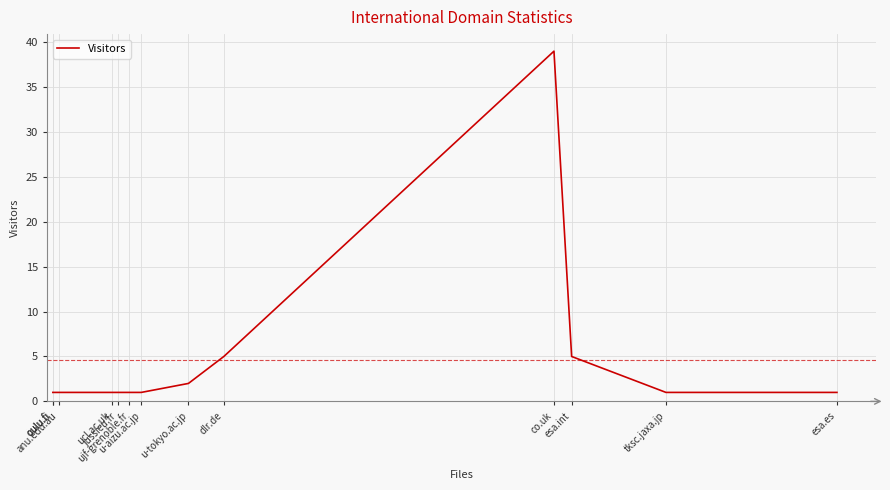

What is the greatest value displayed?

39